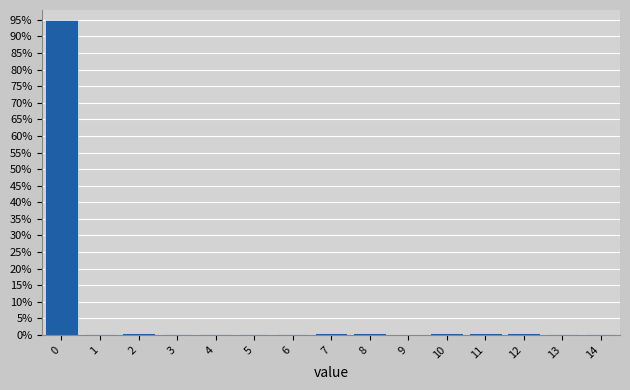

Which range on the x-axis has the tallest bar?

-0.5 to 0.5